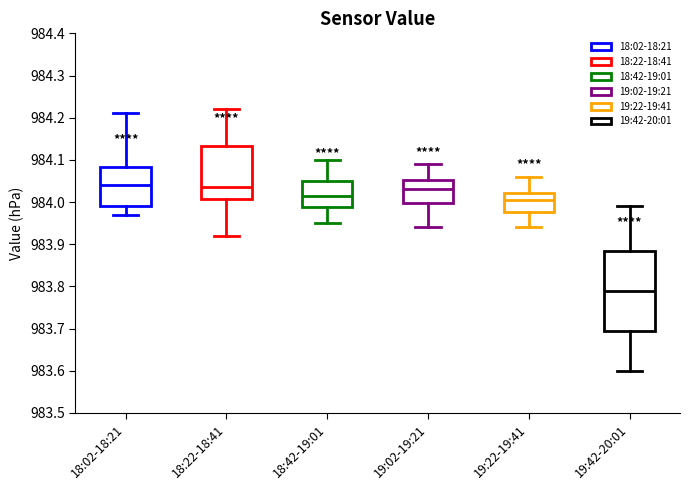

Reading left to right, read every box against the y-axis: the position of its median line, the range the box covers, and the ends of its whiskers. The values are not printed on the chart, so give them approximately, as read against the axis.

18:02-18:21: median 984.04, box 983.99 to 984.08, whiskers 983.97 to 984.21
18:22-18:41: median 984.04, box 984.01 to 984.13, whiskers 983.92 to 984.22
18:42-19:01: median 984.02, box 983.99 to 984.05, whiskers 983.95 to 984.10
19:02-19:21: median 984.03, box 984.00 to 984.05, whiskers 983.94 to 984.09
19:22-19:41: median 984.01, box 983.98 to 984.02, whiskers 983.94 to 984.06
19:42-20:01: median 983.79, box 983.70 to 983.89, whiskers 983.60 to 983.99